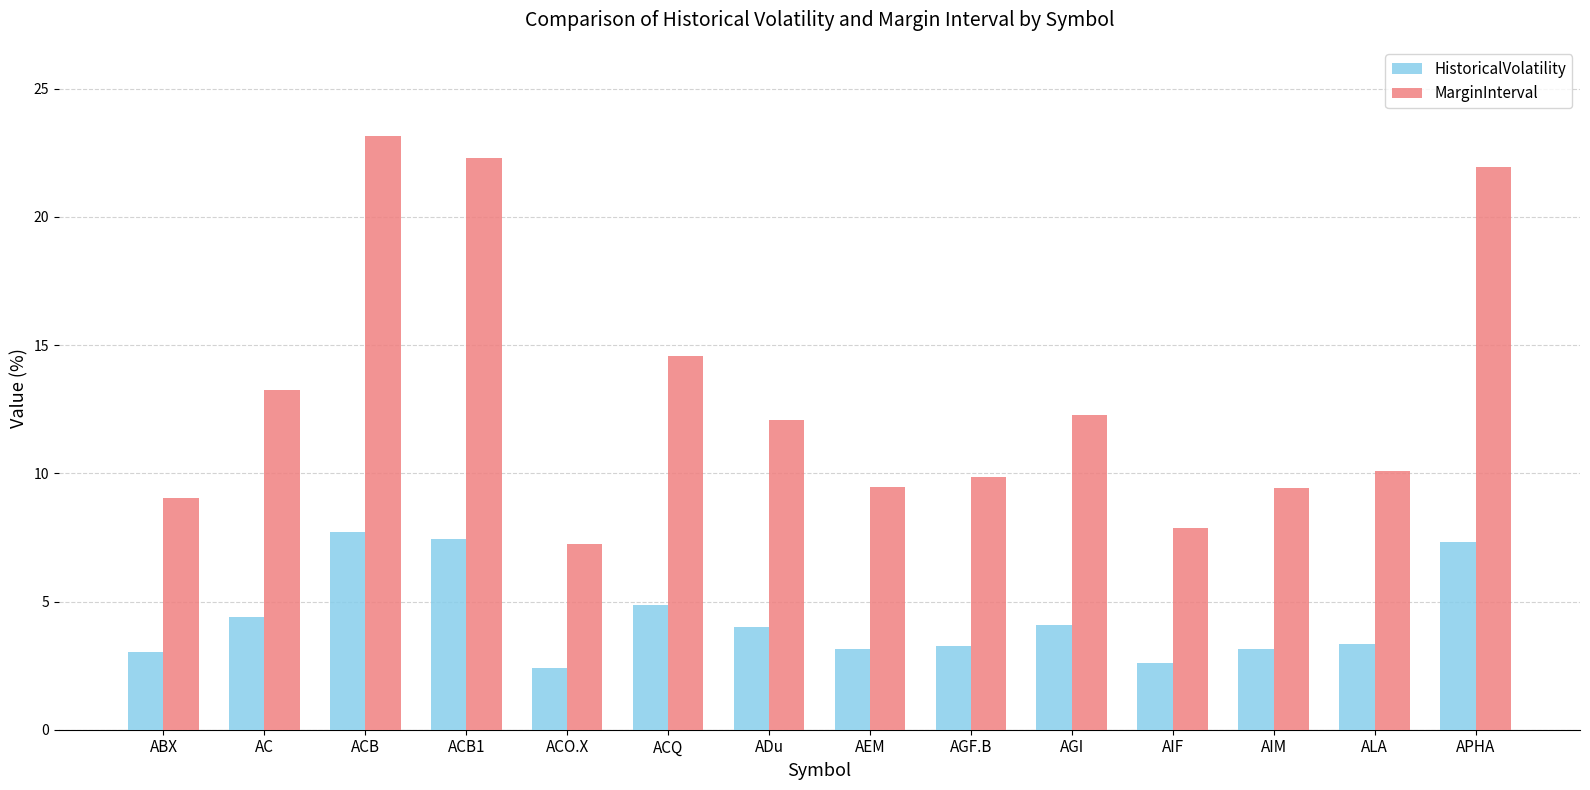

At which label is MarginInterval closest to 15?

ACQ